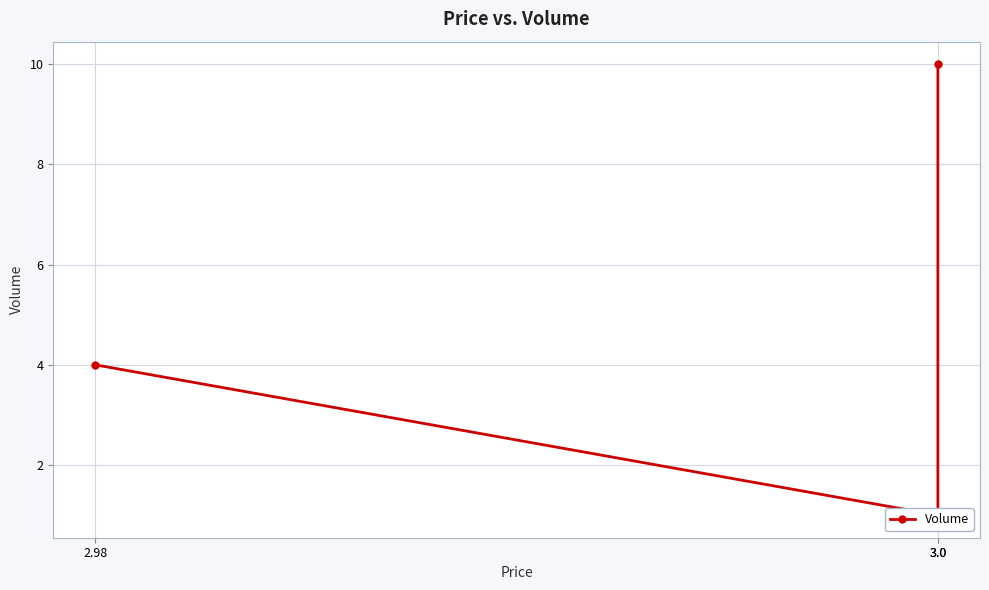

Rank the categories by value from highest to lowest.

3.0, 2.98, 3.0